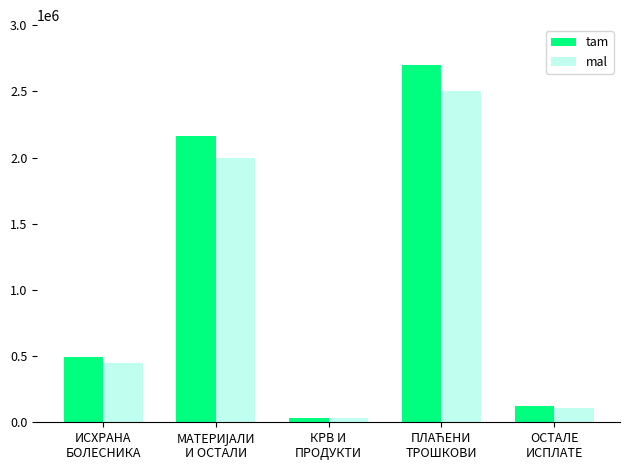

Is it true that tam equals 33279.7 at КРВ И
ПРОДУКТИ?

True